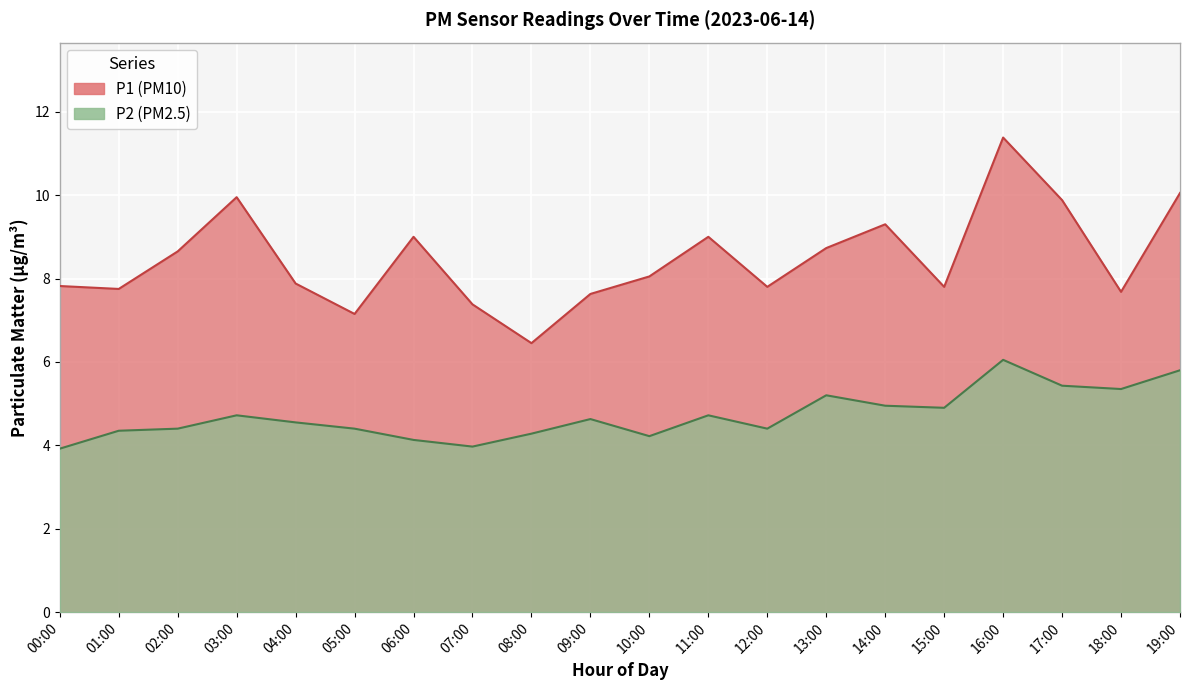

What is the label of the 2nd point from the left?

01:00